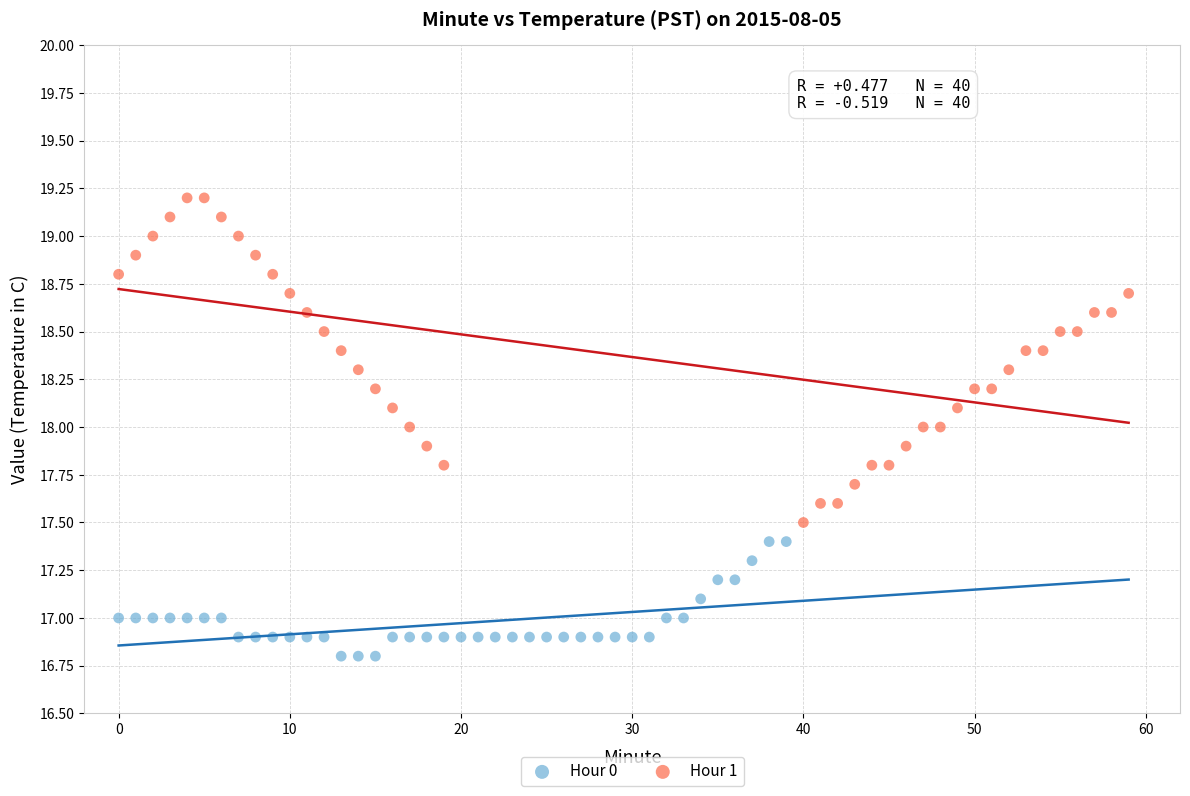

Which series contains the lowest Y value?

Hour 0